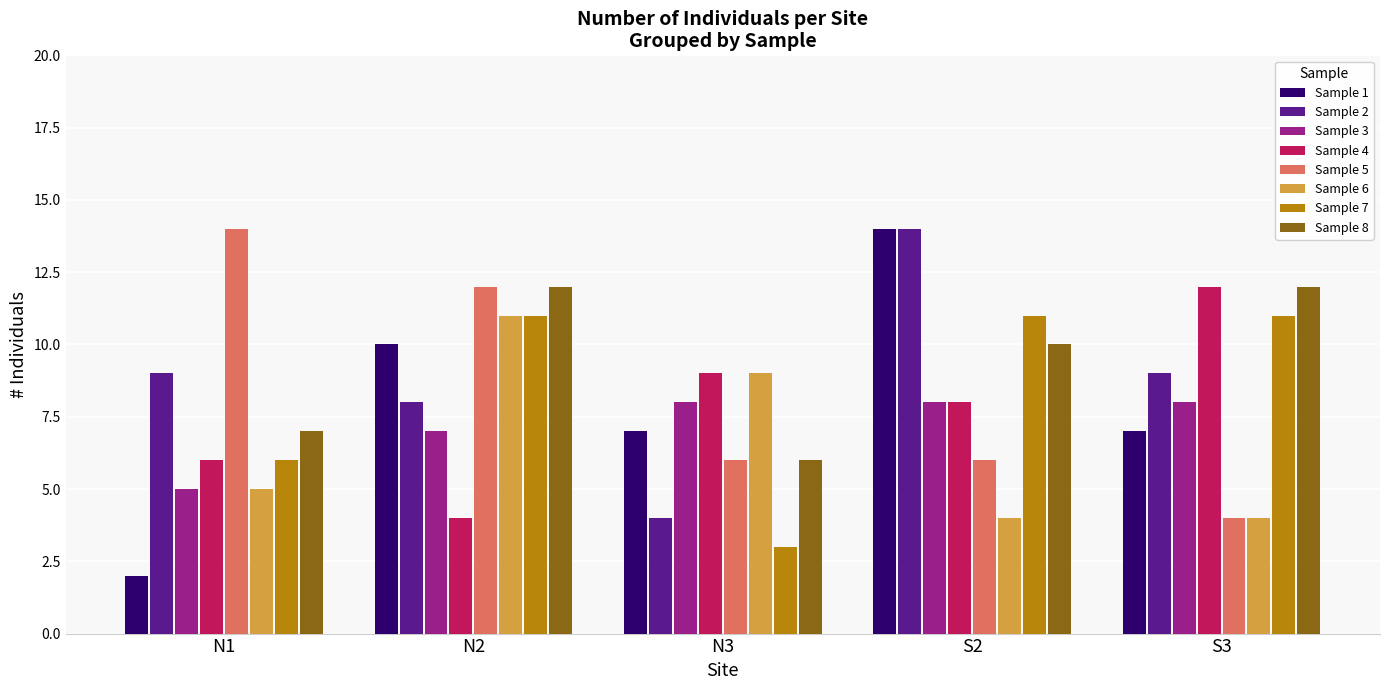

What is the maximum value shown in the chart?

14